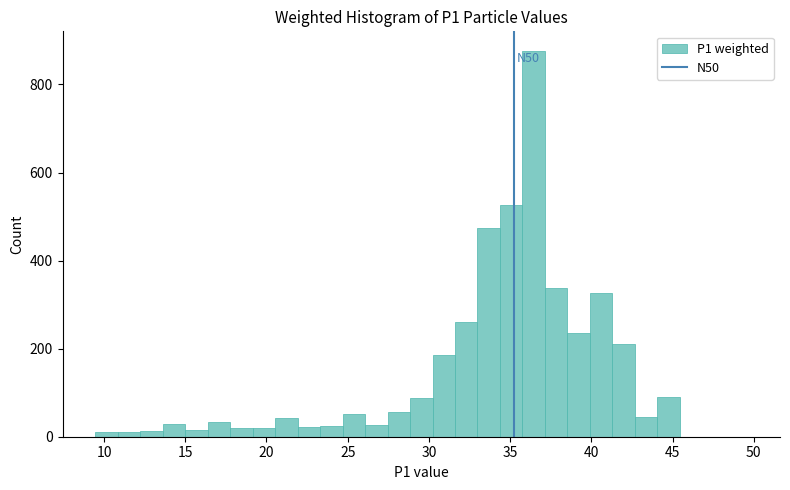

Around what value on the x-axis is the tallest bar? Give the approximate position of its centre, as read against the axis.

36.5